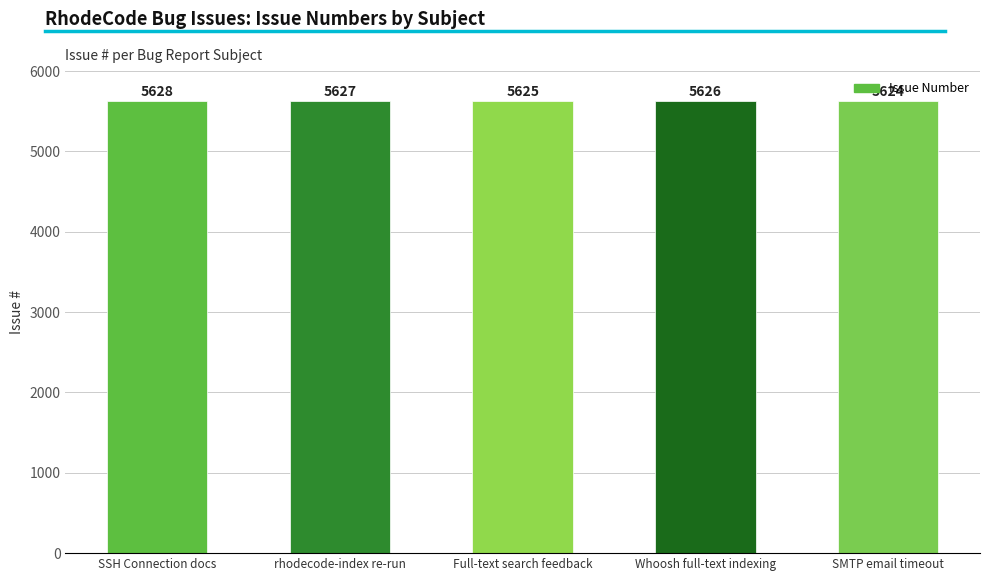

How many values are below 5626?

2